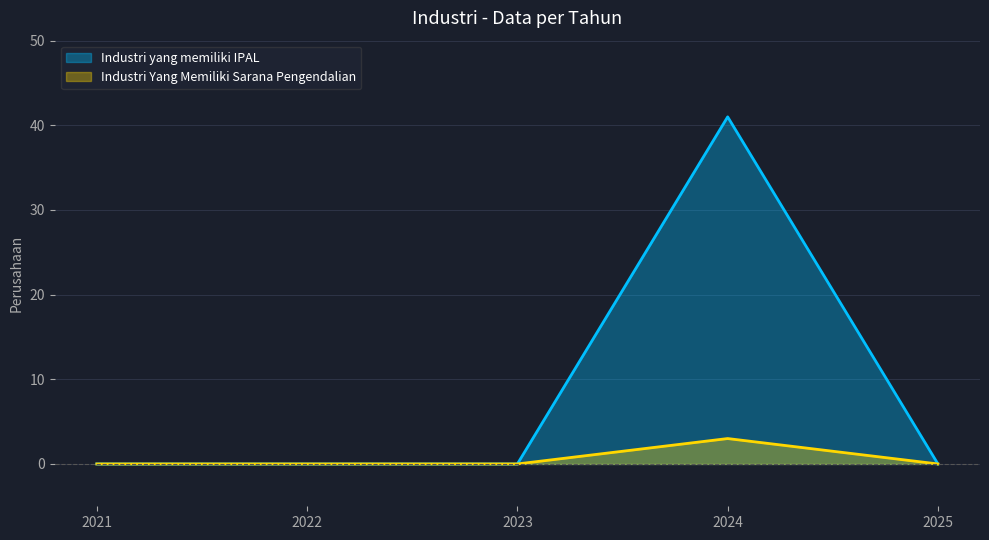

At 2021, list the series in order from smallest to largest.

Industri yang memiliki IPAL, Industri Yang Memiliki Sarana Pengendalian